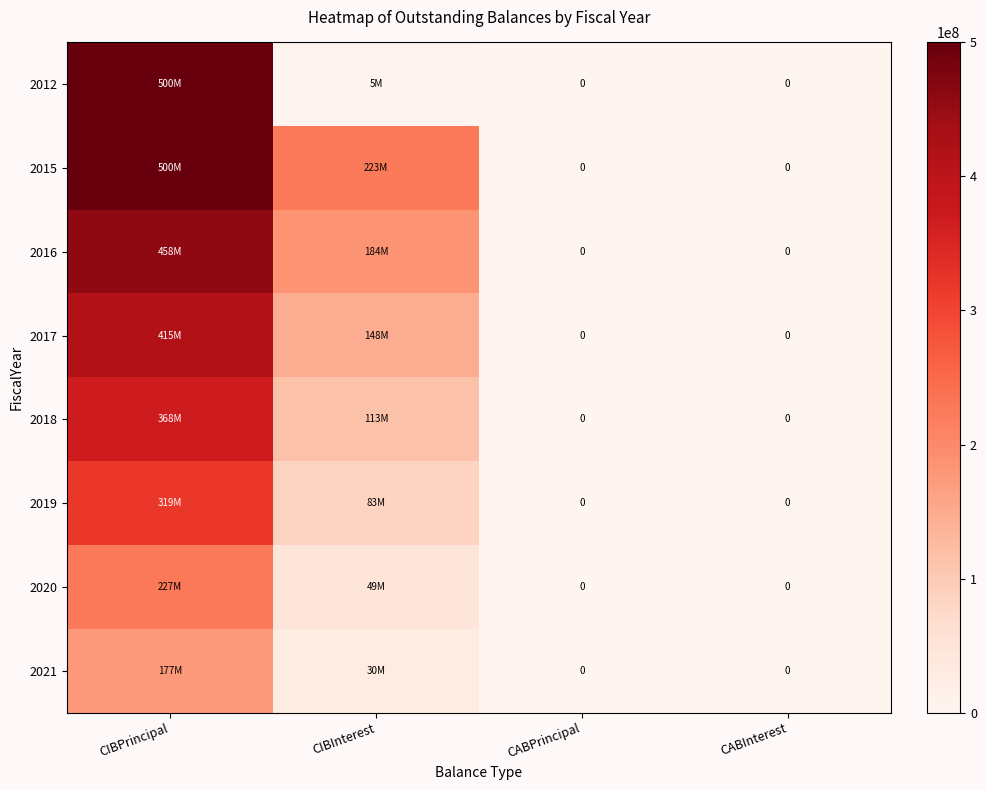

At which label does 2018 reach its peak?

CIBPrincipal